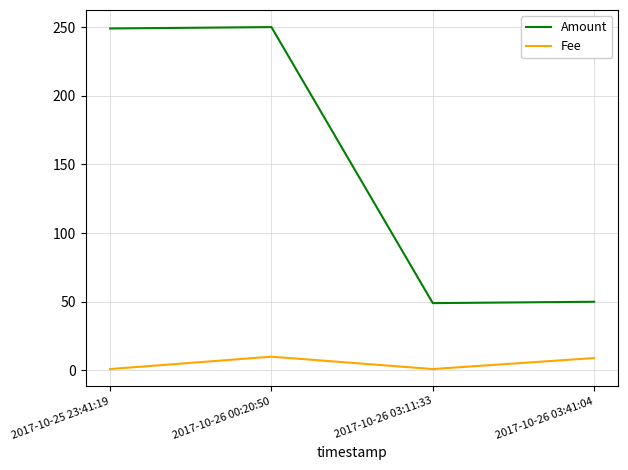

What is the average value of the Fee series?

5